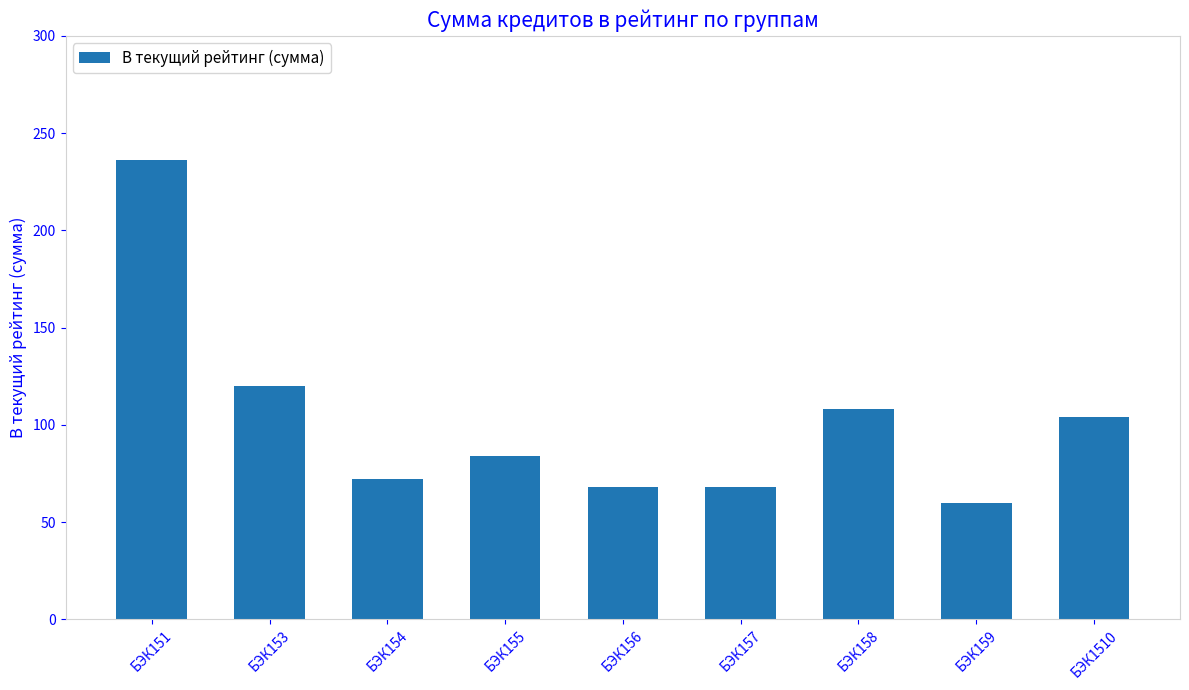

What is the ratio of the value at БЭК1510 to the value at БЭК151?

0.4